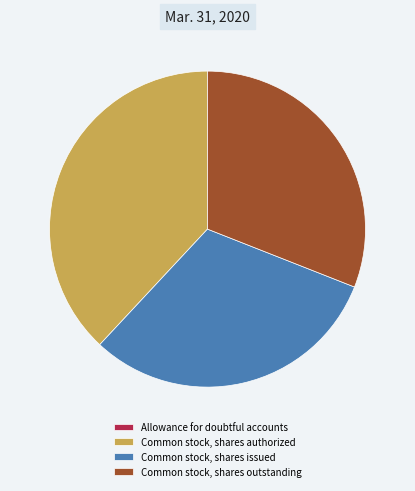

Does any single category account for the majority?

No